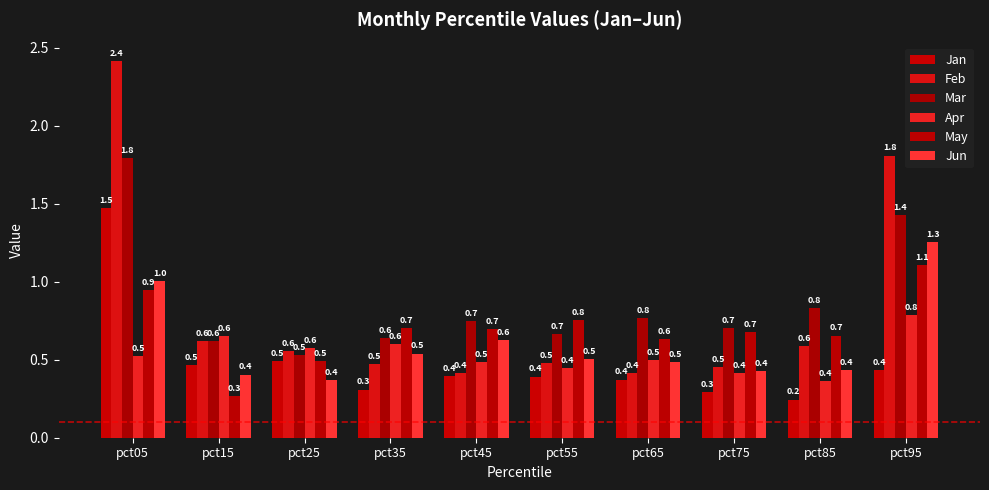

How many bars are there in total?

60